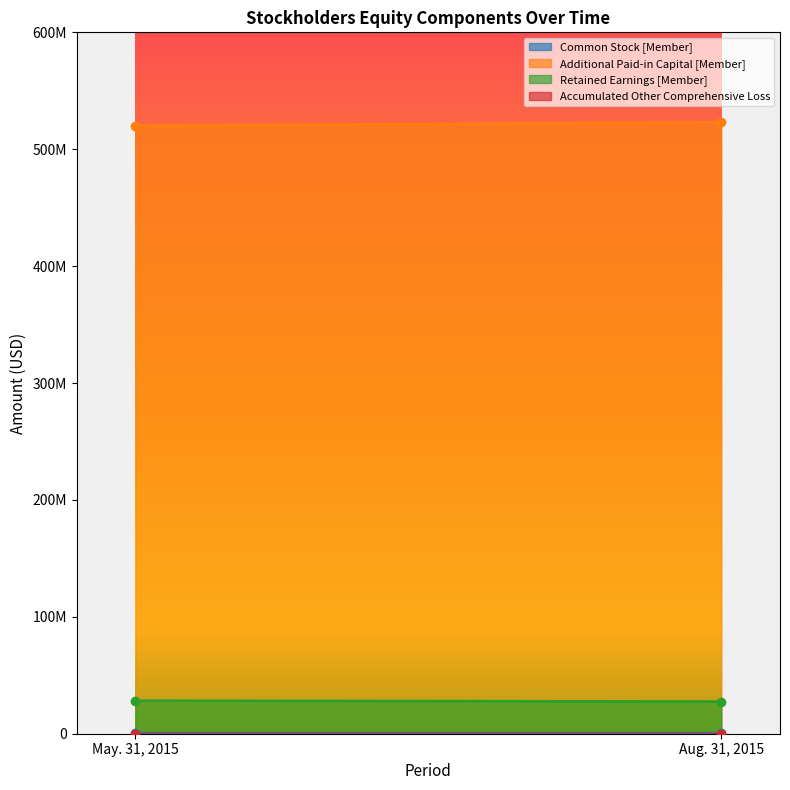

Rank the series at Aug. 31, 2015 from lowest to highest value.

Accumulated Other Comprehensive Loss, Common Stock [Member], Retained Earnings [Member], Additional Paid-in Capital [Member]